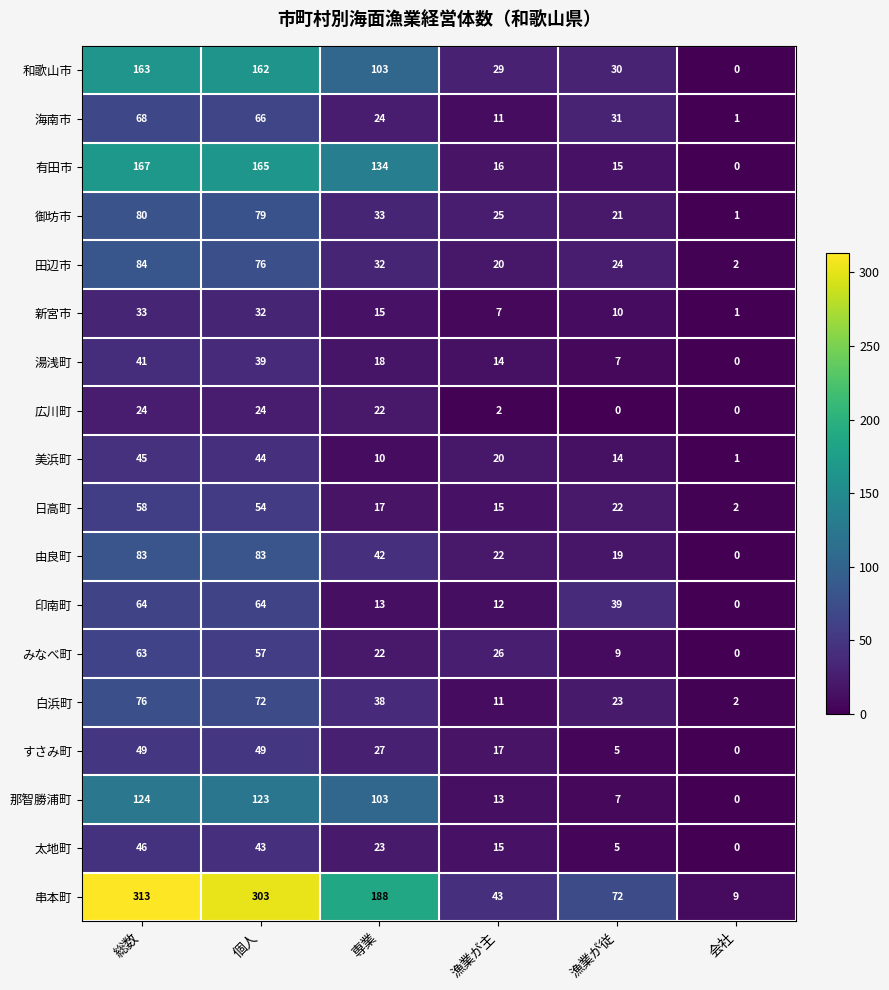

What is the sum of all 串本町 values?

928